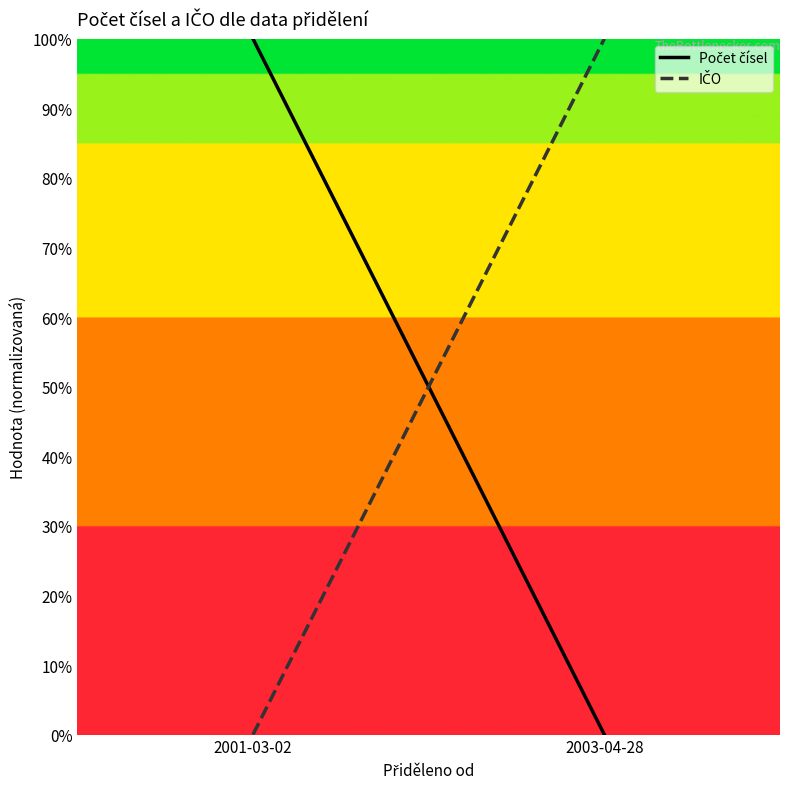

At which category is the sum across all series the highest?

2001-03-02